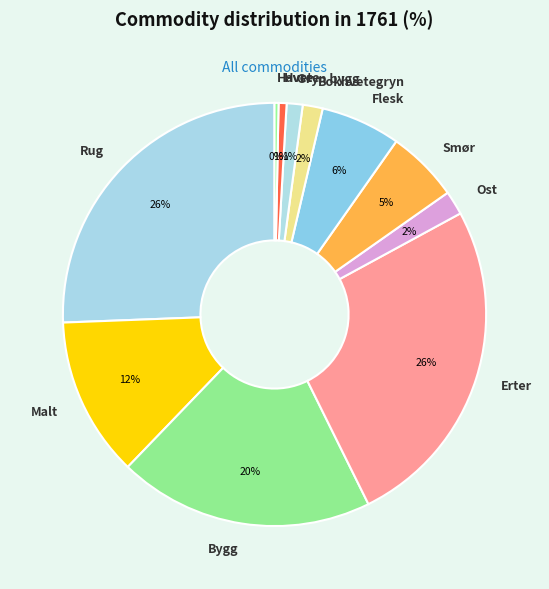

Does any single category account for the majority?

No